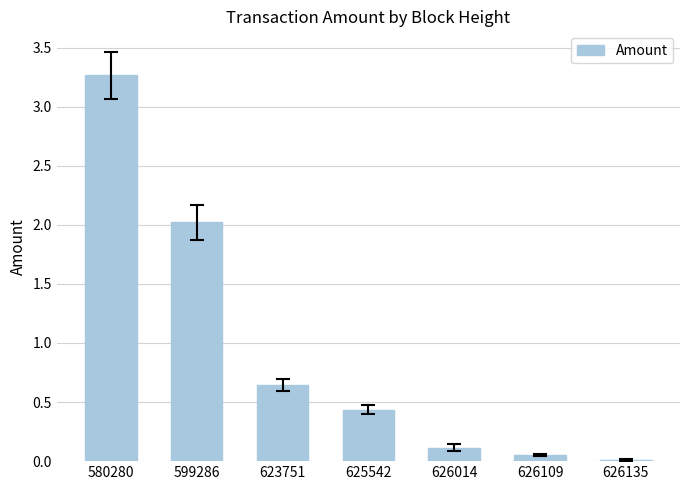

What is the sum of all values?

6.5